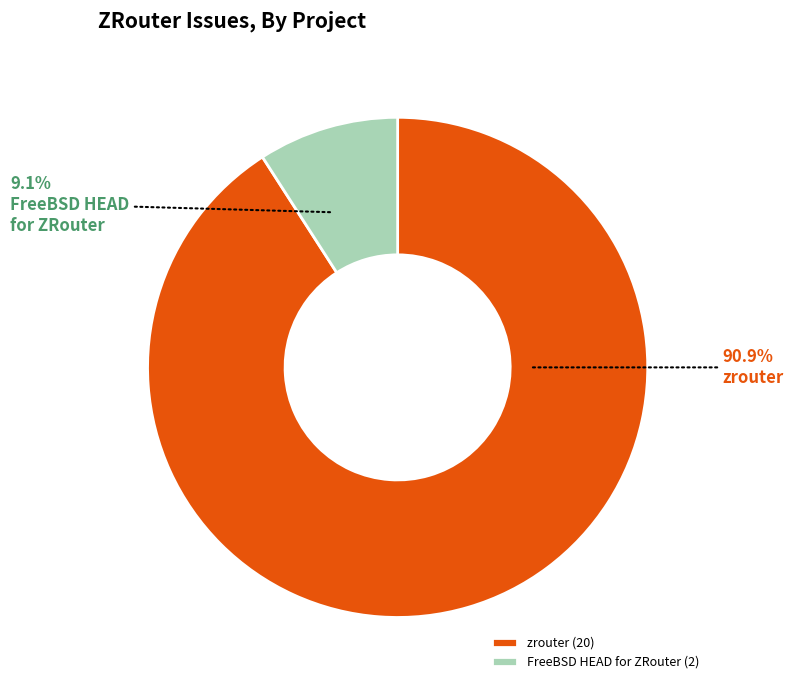

Which category accounts for the majority?

zrouter